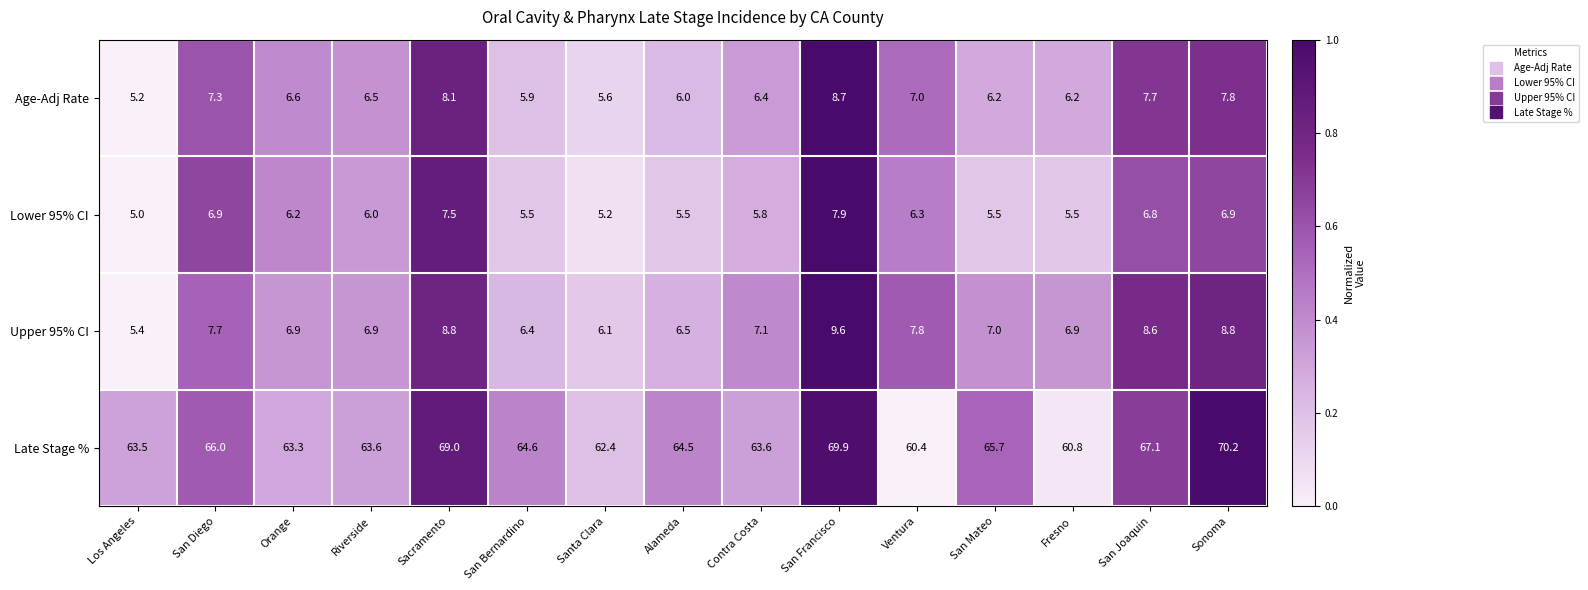

Which category has the highest value across all series?

Sonoma